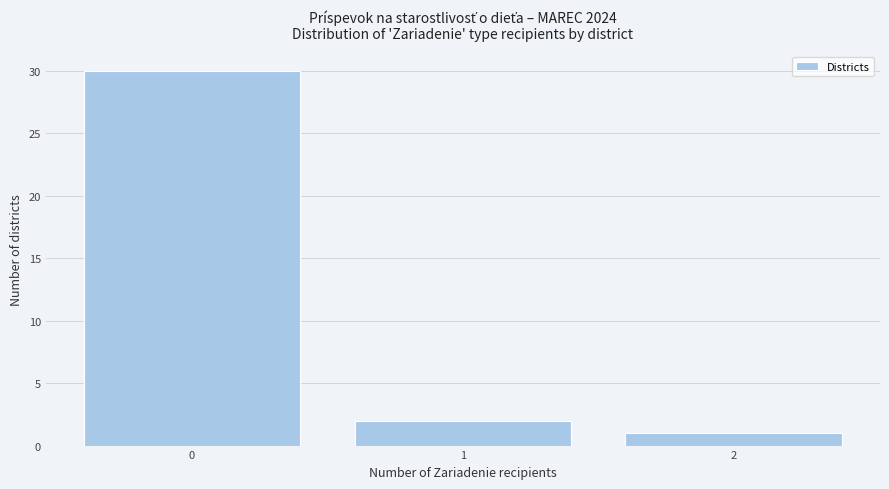

Reading left to right, extract all data points from this chart.

30	2	1